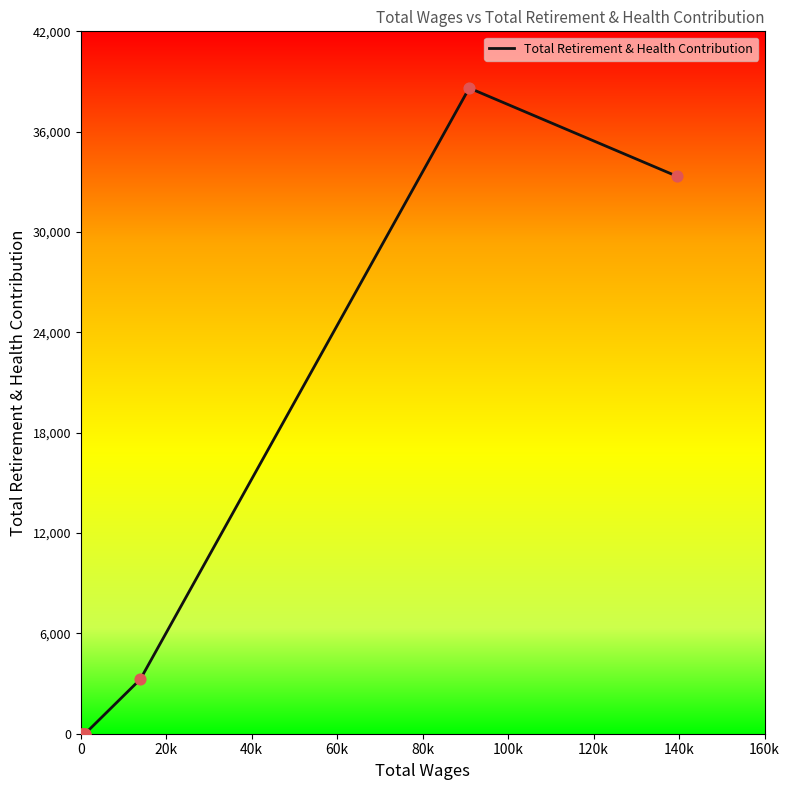

Which has a higher value, 0 or 120k?

120k